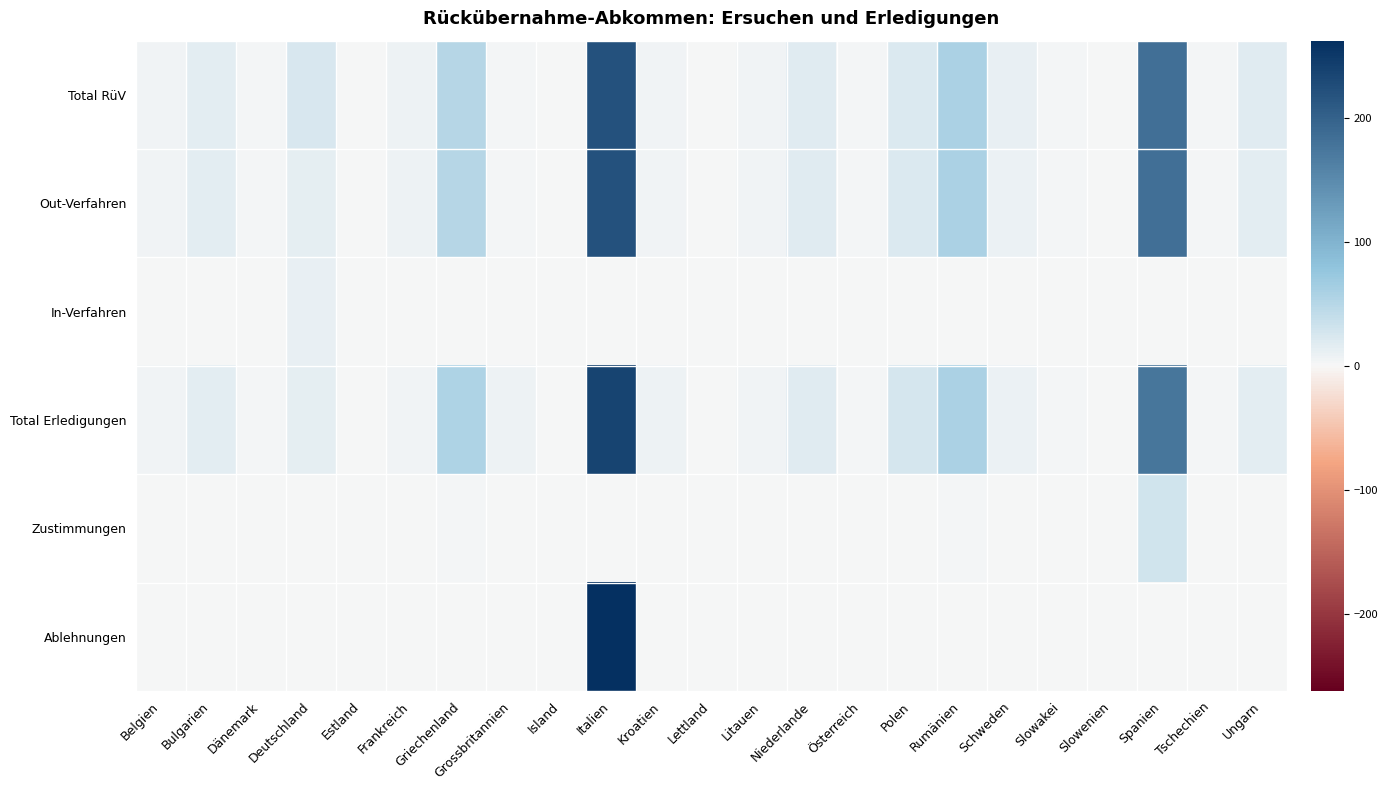

Between Slowakei and Rumänien, which is larger?

Rumänien